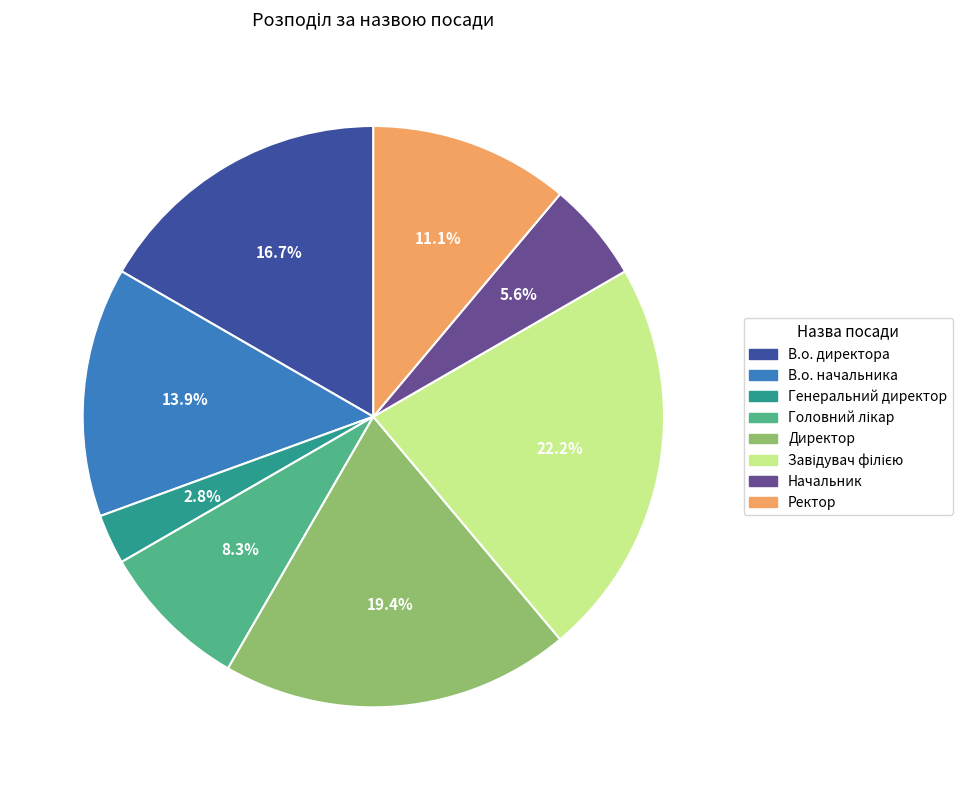

Does any single category account for the majority?

No